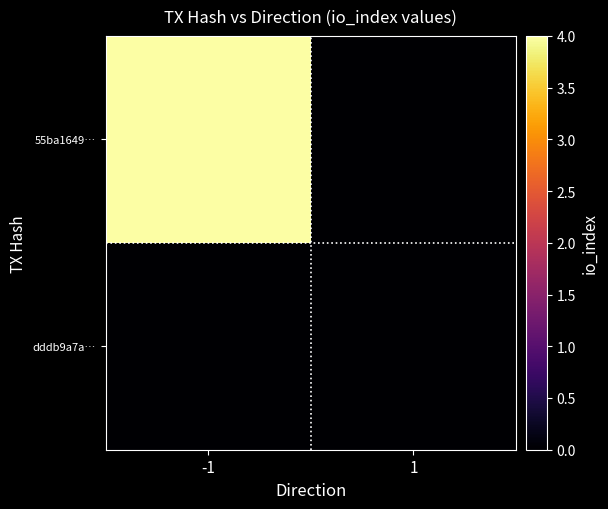

Between -1 and 1, which series saw the biggest shift?

55ba1649…